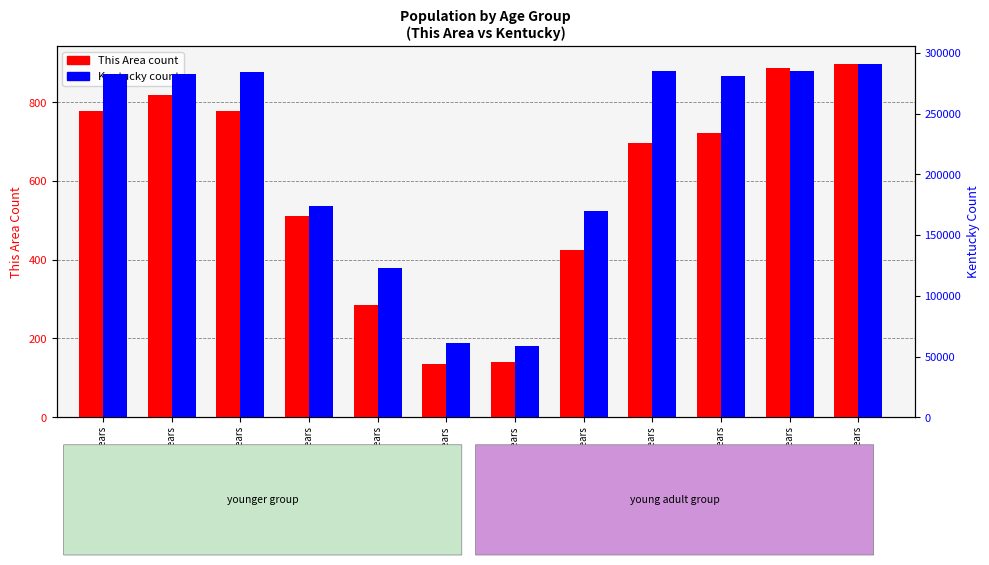

Rank the categories by Kentucky count value from lowest to highest.

21 years, 20 years, 18 and 19 years, 22 to 24 years, 15 to 17 years, 30 to 34 years, Under 5 years, 5 to 9 years, 10 to 14 years, 25 to 29 years, 35 to 39 years, 40 to 44 years